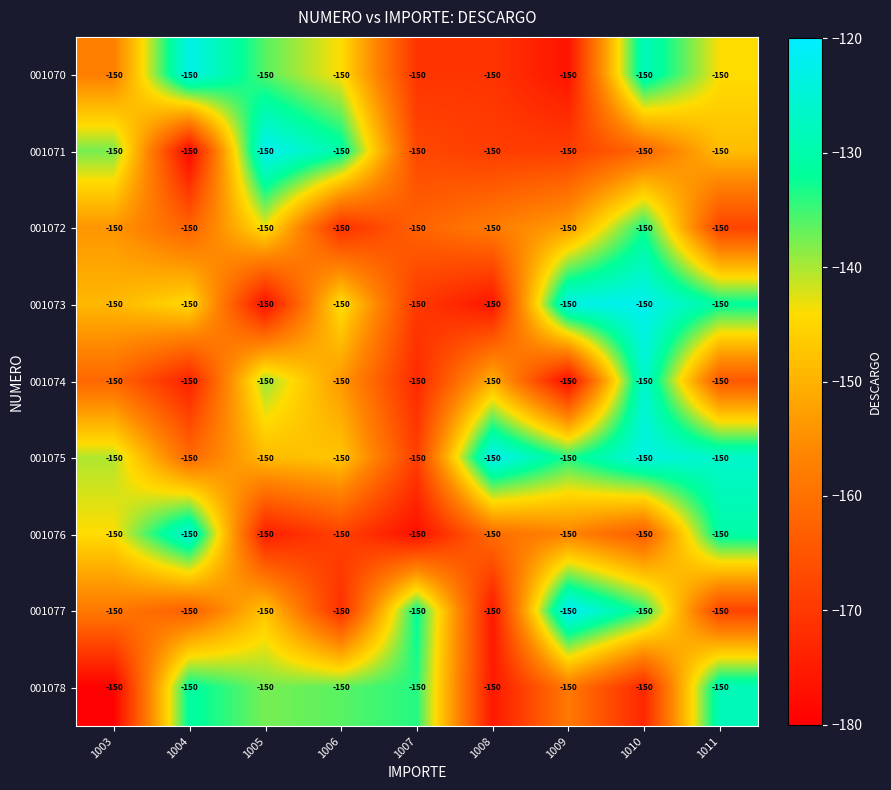

What is the difference between the highest and lowest values at 1004?

55.8